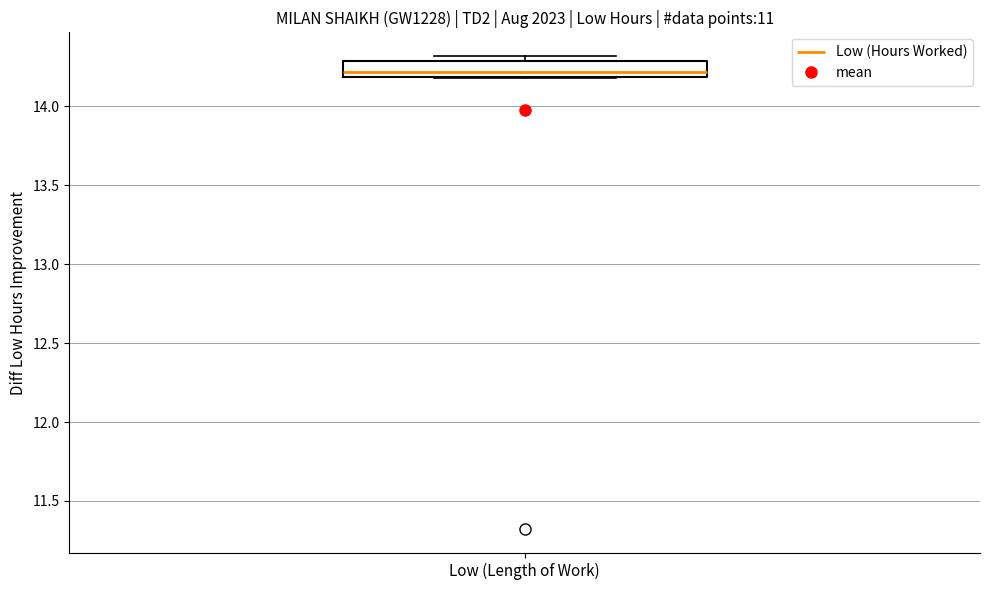

Read this box plot against the y-axis: the position of the median line, the range covered by the box, and the ends of both whiskers. The values are not printed on the chart, so give them approximately, as read against the axis.

median 14.2 (just above the box's lower edge), box 14.2 to 14.3, whiskers 14.2 to 14.3 (just above the box's upper edge)